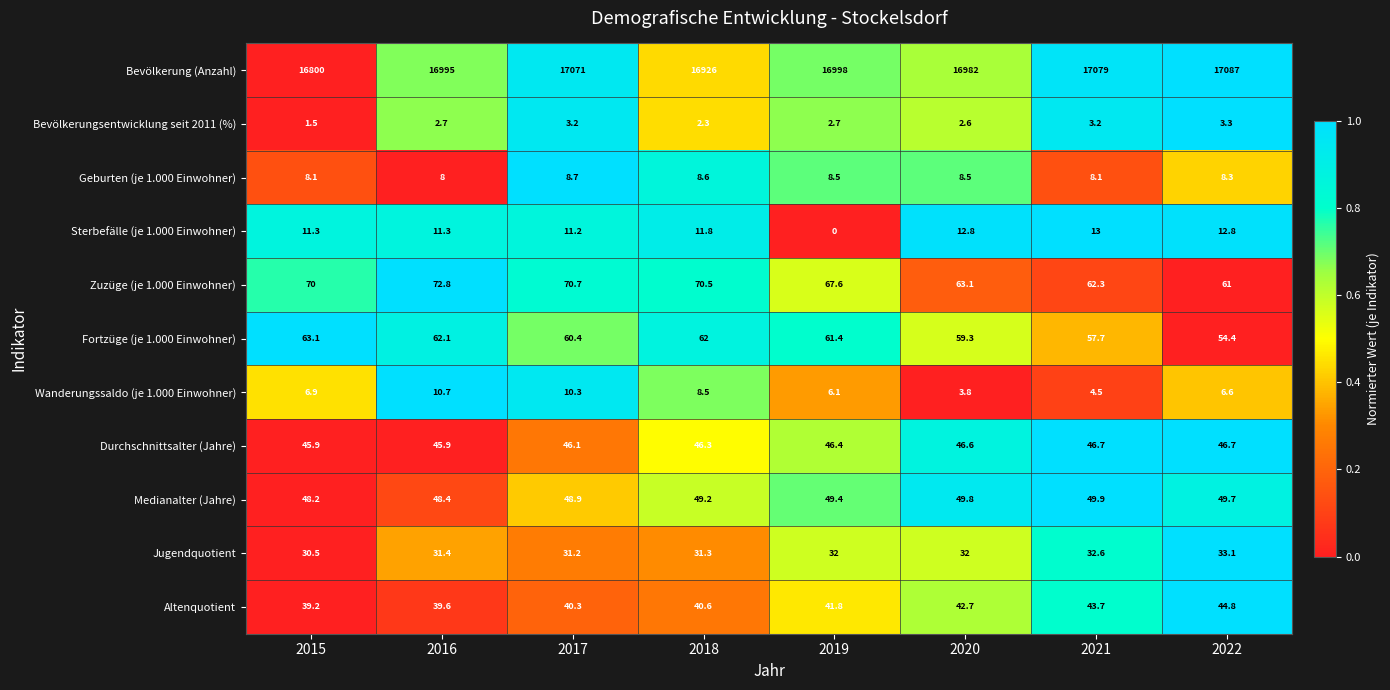

What is the greatest value displayed?

17087.0